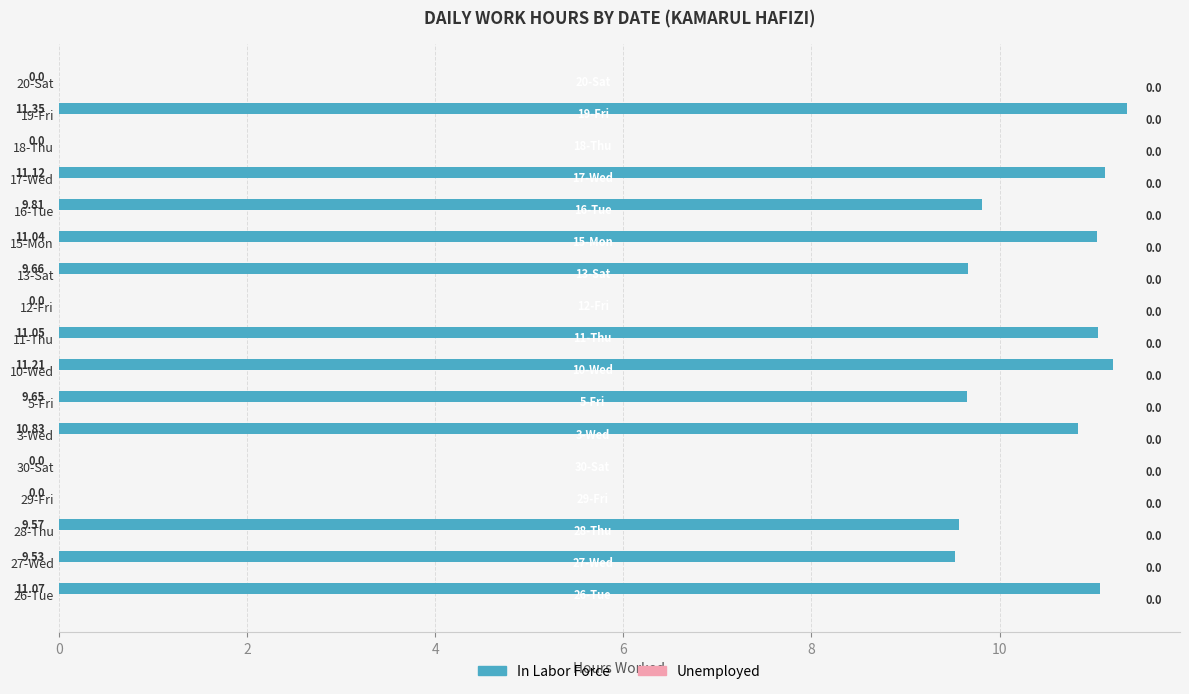

What is the sum of all values?

125.9